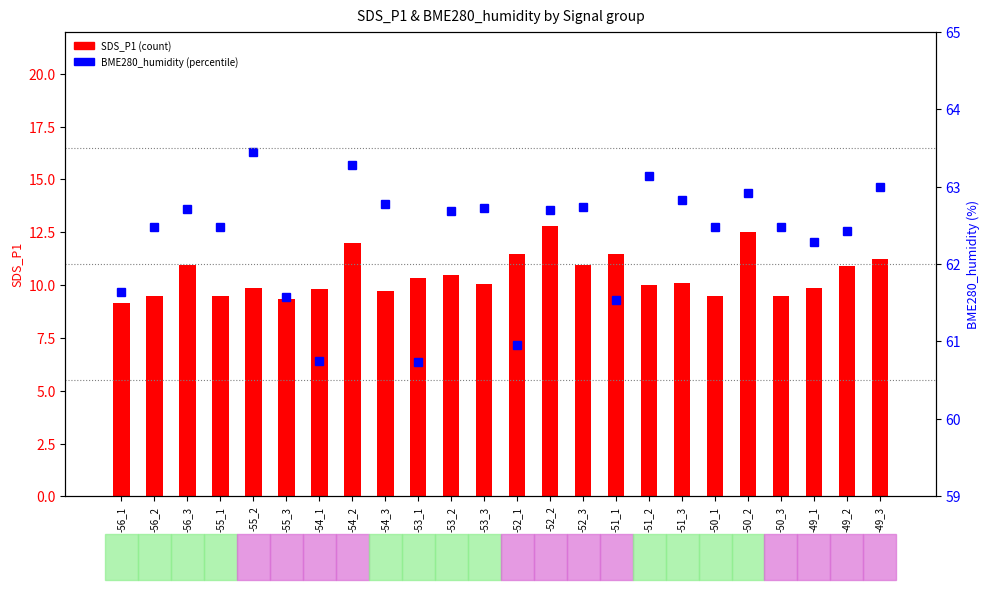

Is the value of BME280_humidity at -51_3 greater than the value of SDS_P1 at -49_1?

Yes